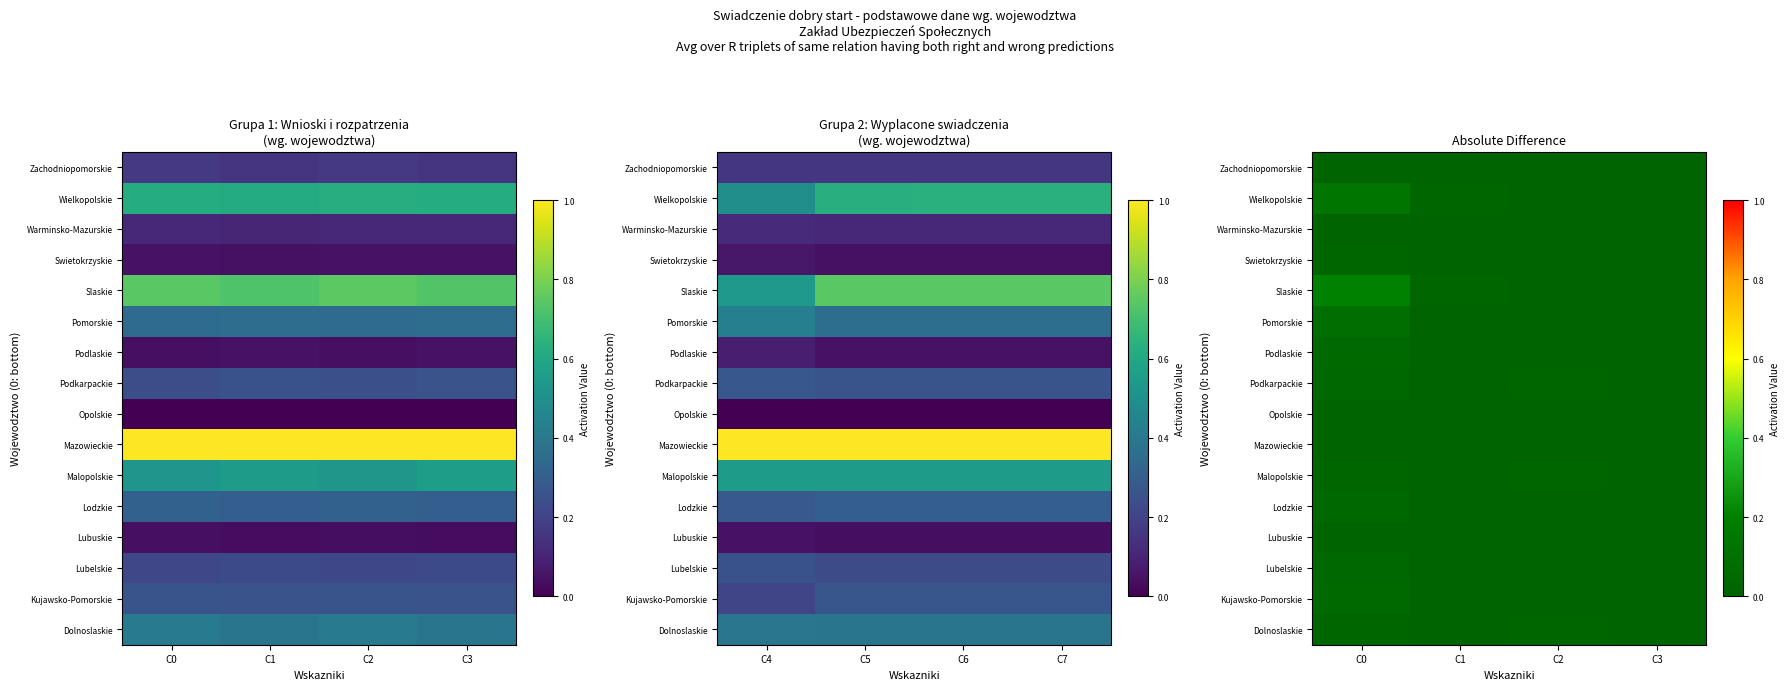

At which label does Mazowieckie reach its peak?

C0